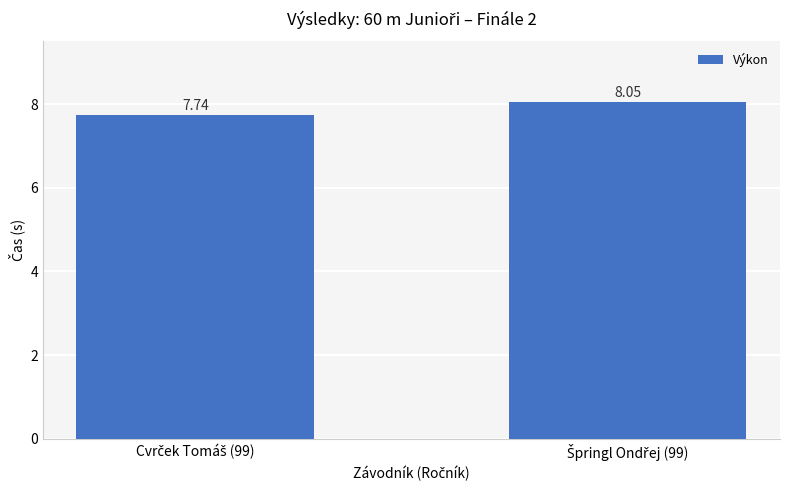

What is the sum of all values?

15.8